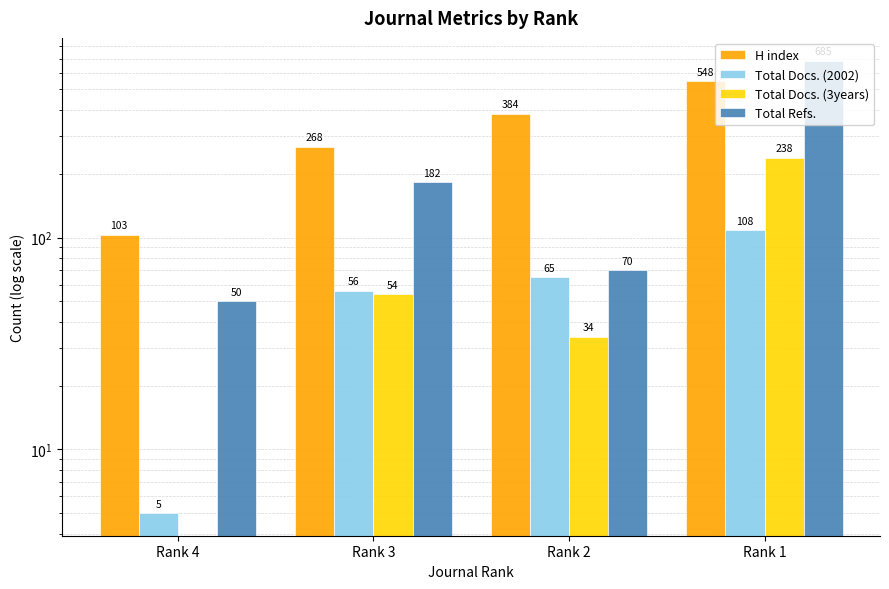

Where is Total Docs. (3years) nearest to the value 119?

Rank 3